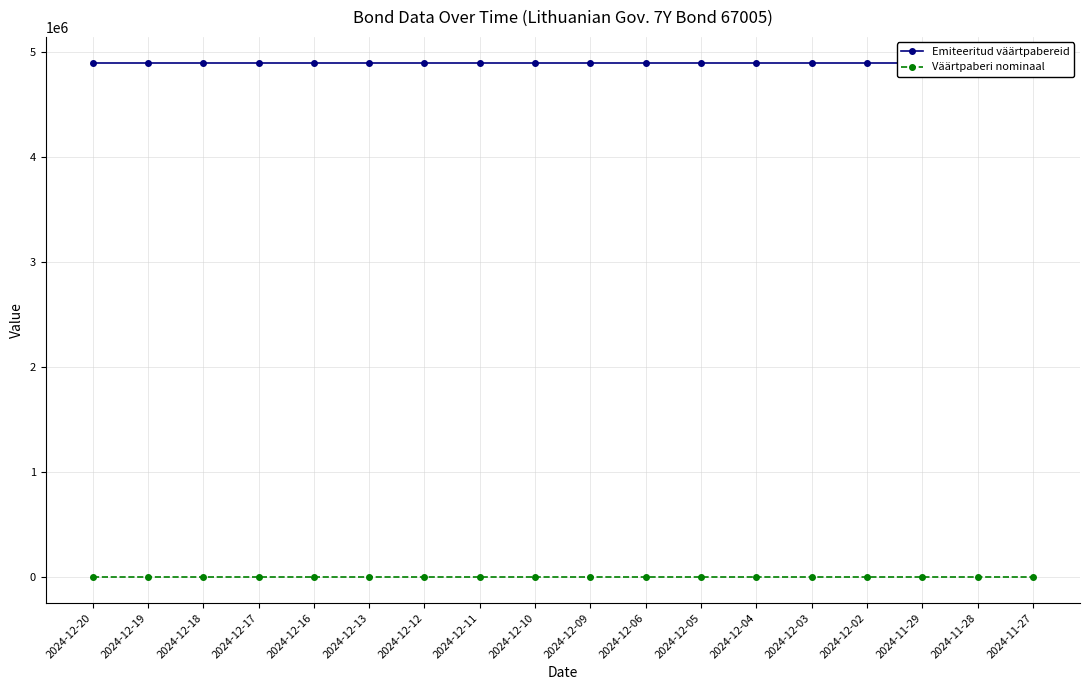

What are all the series names shown in the legend?

Emiteeritud väärtpabereid, Väärtpaberi nominaal